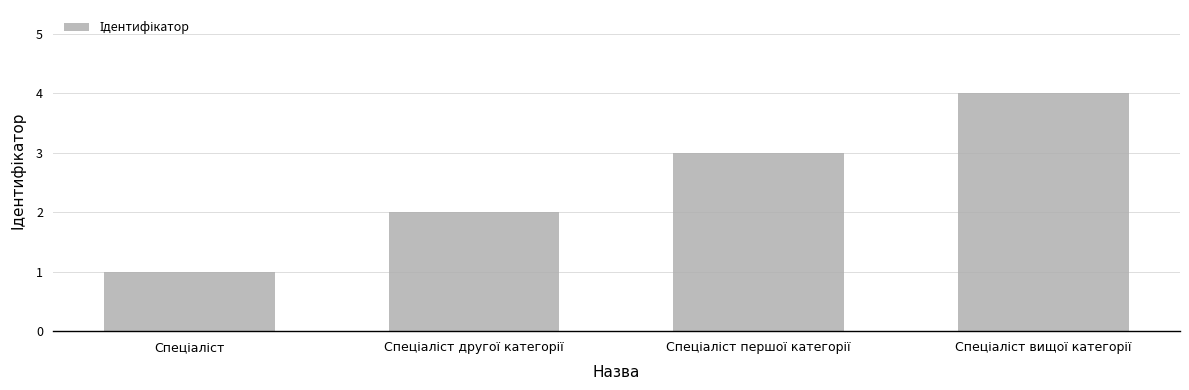

What is the difference between the maximum and minimum values?

3